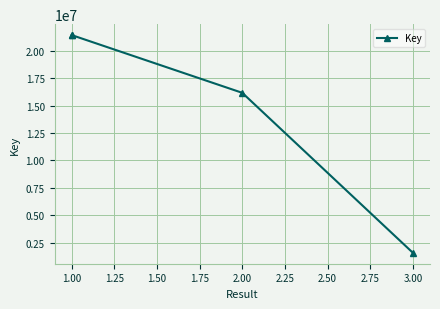

True or false: there are more than 0 points higher than both neighbors.

False